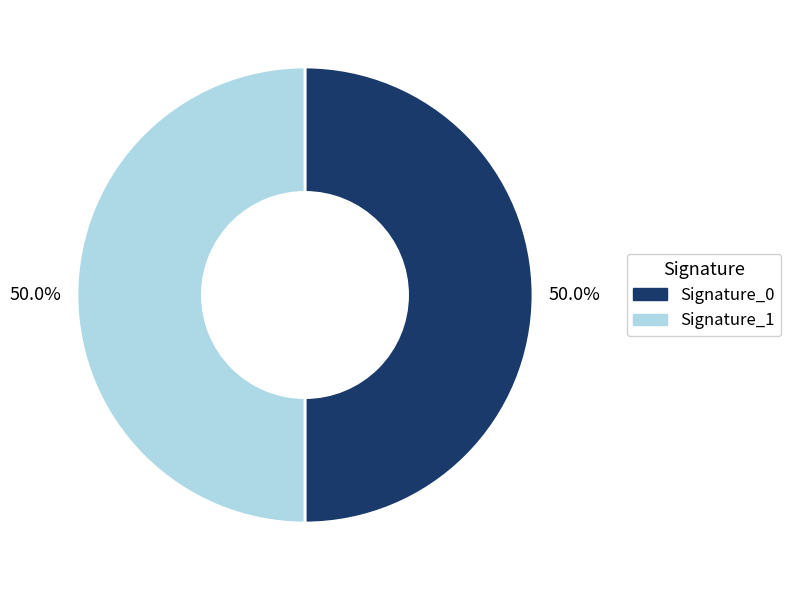

What percentage is NOT represented by Signature_1?

50.0%